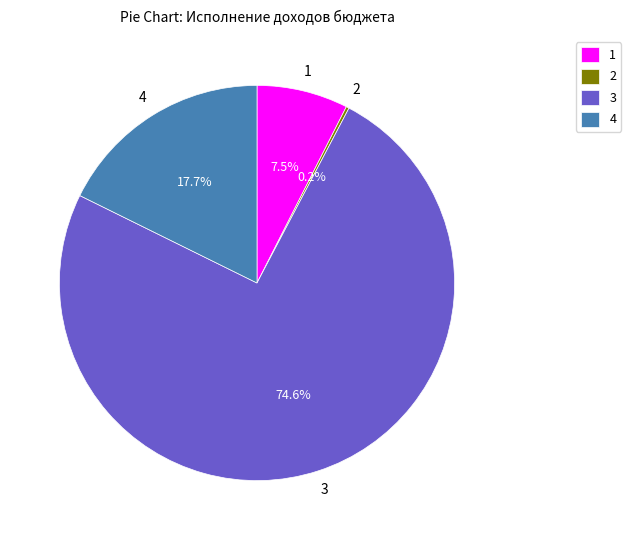

Is the sum of 3 and 1 greater than half?

Yes